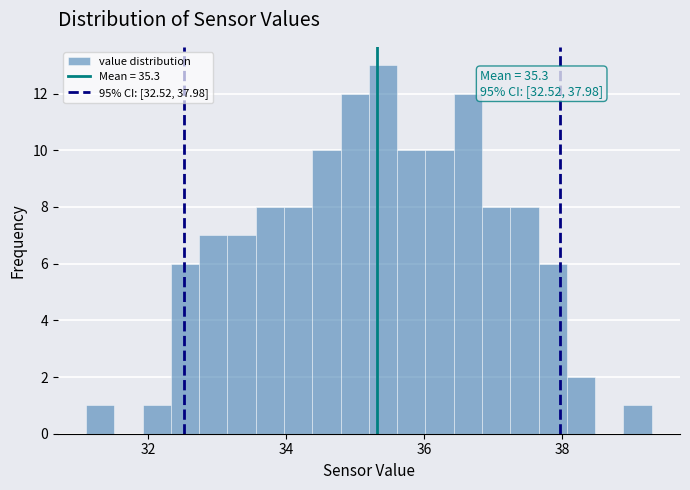

Around what value on the x-axis is the tallest bar? Give the approximate position of its centre, as read against the axis.

35.4